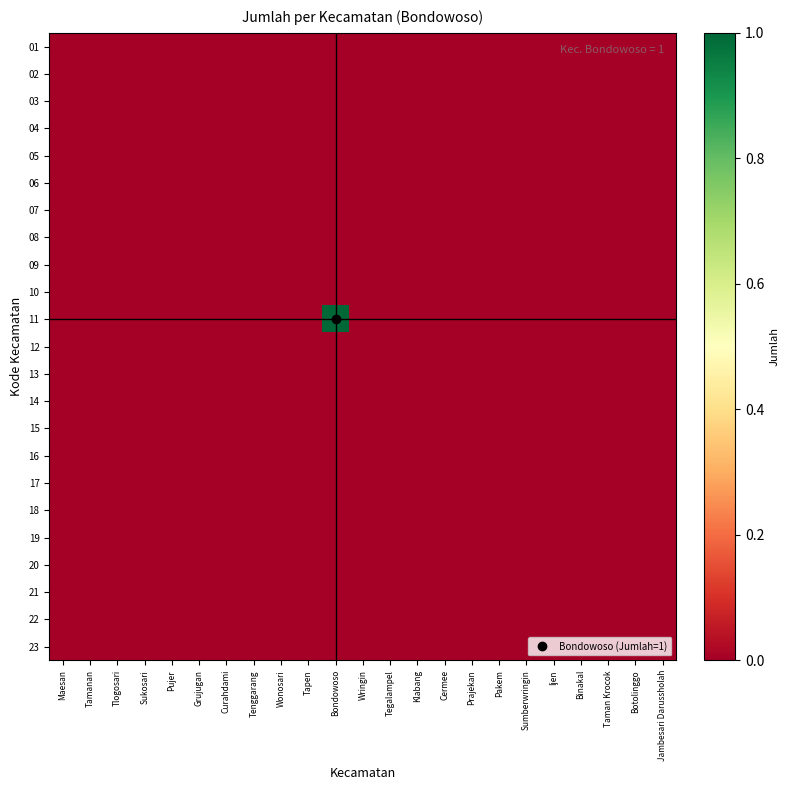

Reading left to right, list all the values displayed in this chart.

01: Maesan=0	Tamanan=0	Tlogosari=0	Sukosari=0	Pujer=0	Grujugan=0	Curahdami=0	Tenggarang=0	Wonosari=0	Tapen=0	Bondowoso=0	Wringin=0	Tegalampel=0	Klabang=0	Cermee=0	Prajekan=0	Pakem=0	Sumberwringin=0	Ijen=0	Binakal=0	Taman Krocok=0	Botolinggo=0	Jambesari Darussholah=0
02: Maesan=0	Tamanan=0	Tlogosari=0	Sukosari=0	Pujer=0	Grujugan=0	Curahdami=0	Tenggarang=0	Wonosari=0	Tapen=0	Bondowoso=0	Wringin=0	Tegalampel=0	Klabang=0	Cermee=0	Prajekan=0	Pakem=0	Sumberwringin=0	Ijen=0	Binakal=0	Taman Krocok=0	Botolinggo=0	Jambesari Darussholah=0
03: Maesan=0	Tamanan=0	Tlogosari=0	Sukosari=0	Pujer=0	Grujugan=0	Curahdami=0	Tenggarang=0	Wonosari=0	Tapen=0	Bondowoso=0	Wringin=0	Tegalampel=0	Klabang=0	Cermee=0	Prajekan=0	Pakem=0	Sumberwringin=0	Ijen=0	Binakal=0	Taman Krocok=0	Botolinggo=0	Jambesari Darussholah=0
04: Maesan=0	Tamanan=0	Tlogosari=0	Sukosari=0	Pujer=0	Grujugan=0	Curahdami=0	Tenggarang=0	Wonosari=0	Tapen=0	Bondowoso=0	Wringin=0	Tegalampel=0	Klabang=0	Cermee=0	Prajekan=0	Pakem=0	Sumberwringin=0	Ijen=0	Binakal=0	Taman Krocok=0	Botolinggo=0	Jambesari Darussholah=0
05: Maesan=0	Tamanan=0	Tlogosari=0	Sukosari=0	Pujer=0	Grujugan=0	Curahdami=0	Tenggarang=0	Wonosari=0	Tapen=0	Bondowoso=0	Wringin=0	Tegalampel=0	Klabang=0	Cermee=0	Prajekan=0	Pakem=0	Sumberwringin=0	Ijen=0	Binakal=0	Taman Krocok=0	Botolinggo=0	Jambesari Darussholah=0
06: Maesan=0	Tamanan=0	Tlogosari=0	Sukosari=0	Pujer=0	Grujugan=0	Curahdami=0	Tenggarang=0	Wonosari=0	Tapen=0	Bondowoso=0	Wringin=0	Tegalampel=0	Klabang=0	Cermee=0	Prajekan=0	Pakem=0	Sumberwringin=0	Ijen=0	Binakal=0	Taman Krocok=0	Botolinggo=0	Jambesari Darussholah=0
07: Maesan=0	Tamanan=0	Tlogosari=0	Sukosari=0	Pujer=0	Grujugan=0	Curahdami=0	Tenggarang=0	Wonosari=0	Tapen=0	Bondowoso=0	Wringin=0	Tegalampel=0	Klabang=0	Cermee=0	Prajekan=0	Pakem=0	Sumberwringin=0	Ijen=0	Binakal=0	Taman Krocok=0	Botolinggo=0	Jambesari Darussholah=0
08: Maesan=0	Tamanan=0	Tlogosari=0	Sukosari=0	Pujer=0	Grujugan=0	Curahdami=0	Tenggarang=0	Wonosari=0	Tapen=0	Bondowoso=0	Wringin=0	Tegalampel=0	Klabang=0	Cermee=0	Prajekan=0	Pakem=0	Sumberwringin=0	Ijen=0	Binakal=0	Taman Krocok=0	Botolinggo=0	Jambesari Darussholah=0
09: Maesan=0	Tamanan=0	Tlogosari=0	Sukosari=0	Pujer=0	Grujugan=0	Curahdami=0	Tenggarang=0	Wonosari=0	Tapen=0	Bondowoso=0	Wringin=0	Tegalampel=0	Klabang=0	Cermee=0	Prajekan=0	Pakem=0	Sumberwringin=0	Ijen=0	Binakal=0	Taman Krocok=0	Botolinggo=0	Jambesari Darussholah=0
10: Maesan=0	Tamanan=0	Tlogosari=0	Sukosari=0	Pujer=0	Grujugan=0	Curahdami=0	Tenggarang=0	Wonosari=0	Tapen=0	Bondowoso=0	Wringin=0	Tegalampel=0	Klabang=0	Cermee=0	Prajekan=0	Pakem=0	Sumberwringin=0	Ijen=0	Binakal=0	Taman Krocok=0	Botolinggo=0	Jambesari Darussholah=0
11: Maesan=0	Tamanan=0	Tlogosari=0	Sukosari=0	Pujer=0	Grujugan=0	Curahdami=0	Tenggarang=0	Wonosari=0	Tapen=0	Bondowoso=1	Wringin=0	Tegalampel=0	Klabang=0	Cermee=0	Prajekan=0	Pakem=0	Sumberwringin=0	Ijen=0	Binakal=0	Taman Krocok=0	Botolinggo=0	Jambesari Darussholah=0
12: Maesan=0	Tamanan=0	Tlogosari=0	Sukosari=0	Pujer=0	Grujugan=0	Curahdami=0	Tenggarang=0	Wonosari=0	Tapen=0	Bondowoso=0	Wringin=0	Tegalampel=0	Klabang=0	Cermee=0	Prajekan=0	Pakem=0	Sumberwringin=0	Ijen=0	Binakal=0	Taman Krocok=0	Botolinggo=0	Jambesari Darussholah=0
13: Maesan=0	Tamanan=0	Tlogosari=0	Sukosari=0	Pujer=0	Grujugan=0	Curahdami=0	Tenggarang=0	Wonosari=0	Tapen=0	Bondowoso=0	Wringin=0	Tegalampel=0	Klabang=0	Cermee=0	Prajekan=0	Pakem=0	Sumberwringin=0	Ijen=0	Binakal=0	Taman Krocok=0	Botolinggo=0	Jambesari Darussholah=0
14: Maesan=0	Tamanan=0	Tlogosari=0	Sukosari=0	Pujer=0	Grujugan=0	Curahdami=0	Tenggarang=0	Wonosari=0	Tapen=0	Bondowoso=0	Wringin=0	Tegalampel=0	Klabang=0	Cermee=0	Prajekan=0	Pakem=0	Sumberwringin=0	Ijen=0	Binakal=0	Taman Krocok=0	Botolinggo=0	Jambesari Darussholah=0
15: Maesan=0	Tamanan=0	Tlogosari=0	Sukosari=0	Pujer=0	Grujugan=0	Curahdami=0	Tenggarang=0	Wonosari=0	Tapen=0	Bondowoso=0	Wringin=0	Tegalampel=0	Klabang=0	Cermee=0	Prajekan=0	Pakem=0	Sumberwringin=0	Ijen=0	Binakal=0	Taman Krocok=0	Botolinggo=0	Jambesari Darussholah=0
16: Maesan=0	Tamanan=0	Tlogosari=0	Sukosari=0	Pujer=0	Grujugan=0	Curahdami=0	Tenggarang=0	Wonosari=0	Tapen=0	Bondowoso=0	Wringin=0	Tegalampel=0	Klabang=0	Cermee=0	Prajekan=0	Pakem=0	Sumberwringin=0	Ijen=0	Binakal=0	Taman Krocok=0	Botolinggo=0	Jambesari Darussholah=0
17: Maesan=0	Tamanan=0	Tlogosari=0	Sukosari=0	Pujer=0	Grujugan=0	Curahdami=0	Tenggarang=0	Wonosari=0	Tapen=0	Bondowoso=0	Wringin=0	Tegalampel=0	Klabang=0	Cermee=0	Prajekan=0	Pakem=0	Sumberwringin=0	Ijen=0	Binakal=0	Taman Krocok=0	Botolinggo=0	Jambesari Darussholah=0
18: Maesan=0	Tamanan=0	Tlogosari=0	Sukosari=0	Pujer=0	Grujugan=0	Curahdami=0	Tenggarang=0	Wonosari=0	Tapen=0	Bondowoso=0	Wringin=0	Tegalampel=0	Klabang=0	Cermee=0	Prajekan=0	Pakem=0	Sumberwringin=0	Ijen=0	Binakal=0	Taman Krocok=0	Botolinggo=0	Jambesari Darussholah=0
19: Maesan=0	Tamanan=0	Tlogosari=0	Sukosari=0	Pujer=0	Grujugan=0	Curahdami=0	Tenggarang=0	Wonosari=0	Tapen=0	Bondowoso=0	Wringin=0	Tegalampel=0	Klabang=0	Cermee=0	Prajekan=0	Pakem=0	Sumberwringin=0	Ijen=0	Binakal=0	Taman Krocok=0	Botolinggo=0	Jambesari Darussholah=0
20: Maesan=0	Tamanan=0	Tlogosari=0	Sukosari=0	Pujer=0	Grujugan=0	Curahdami=0	Tenggarang=0	Wonosari=0	Tapen=0	Bondowoso=0	Wringin=0	Tegalampel=0	Klabang=0	Cermee=0	Prajekan=0	Pakem=0	Sumberwringin=0	Ijen=0	Binakal=0	Taman Krocok=0	Botolinggo=0	Jambesari Darussholah=0
21: Maesan=0	Tamanan=0	Tlogosari=0	Sukosari=0	Pujer=0	Grujugan=0	Curahdami=0	Tenggarang=0	Wonosari=0	Tapen=0	Bondowoso=0	Wringin=0	Tegalampel=0	Klabang=0	Cermee=0	Prajekan=0	Pakem=0	Sumberwringin=0	Ijen=0	Binakal=0	Taman Krocok=0	Botolinggo=0	Jambesari Darussholah=0
22: Maesan=0	Tamanan=0	Tlogosari=0	Sukosari=0	Pujer=0	Grujugan=0	Curahdami=0	Tenggarang=0	Wonosari=0	Tapen=0	Bondowoso=0	Wringin=0	Tegalampel=0	Klabang=0	Cermee=0	Prajekan=0	Pakem=0	Sumberwringin=0	Ijen=0	Binakal=0	Taman Krocok=0	Botolinggo=0	Jambesari Darussholah=0
23: Maesan=0	Tamanan=0	Tlogosari=0	Sukosari=0	Pujer=0	Grujugan=0	Curahdami=0	Tenggarang=0	Wonosari=0	Tapen=0	Bondowoso=0	Wringin=0	Tegalampel=0	Klabang=0	Cermee=0	Prajekan=0	Pakem=0	Sumberwringin=0	Ijen=0	Binakal=0	Taman Krocok=0	Botolinggo=0	Jambesari Darussholah=0